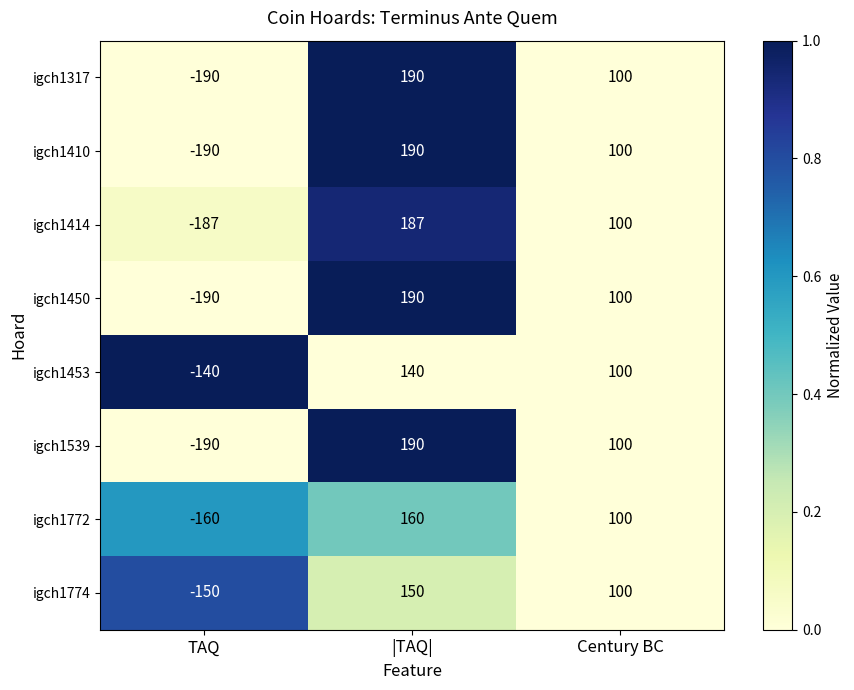

At how many categories does at least one series exceed 0?

2